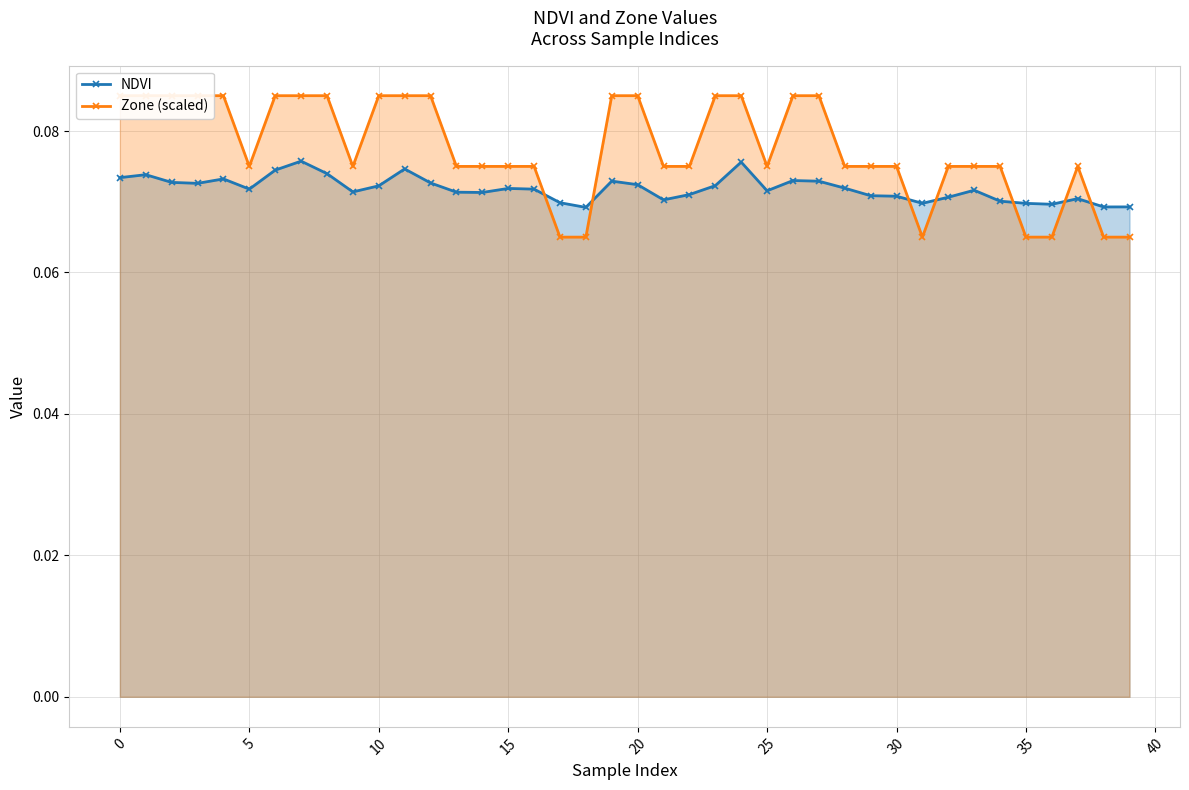

What is the value of the NDVI point at the 26th from the left?

0.1